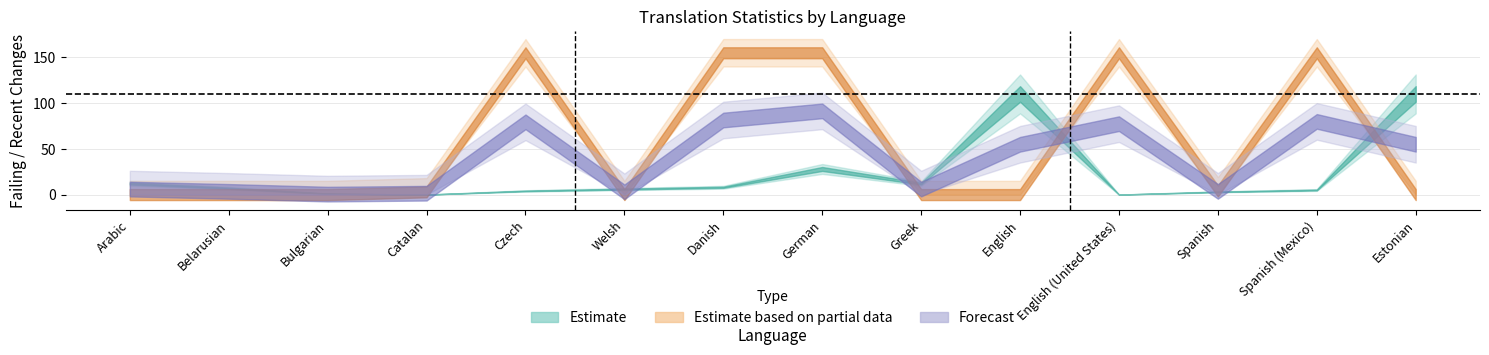

What is the difference between the highest and lowest values at Arabic?

12.0